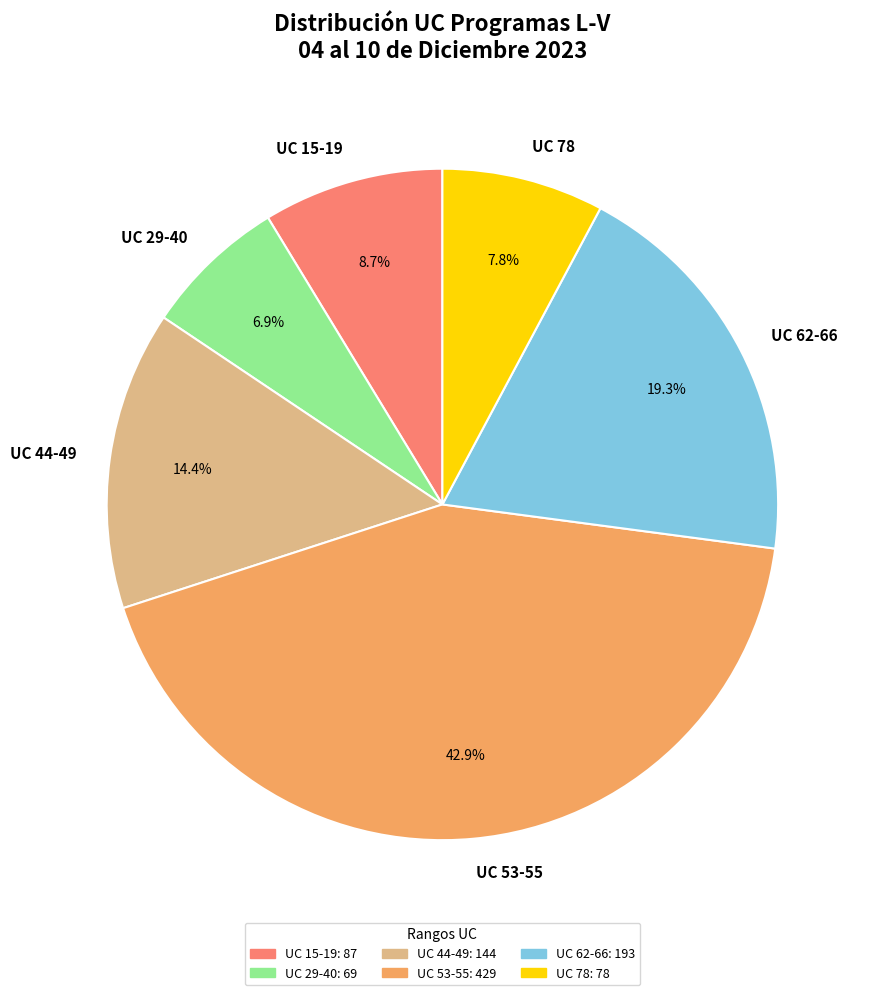

Does UC 44-49 represent more than half of the total?

No